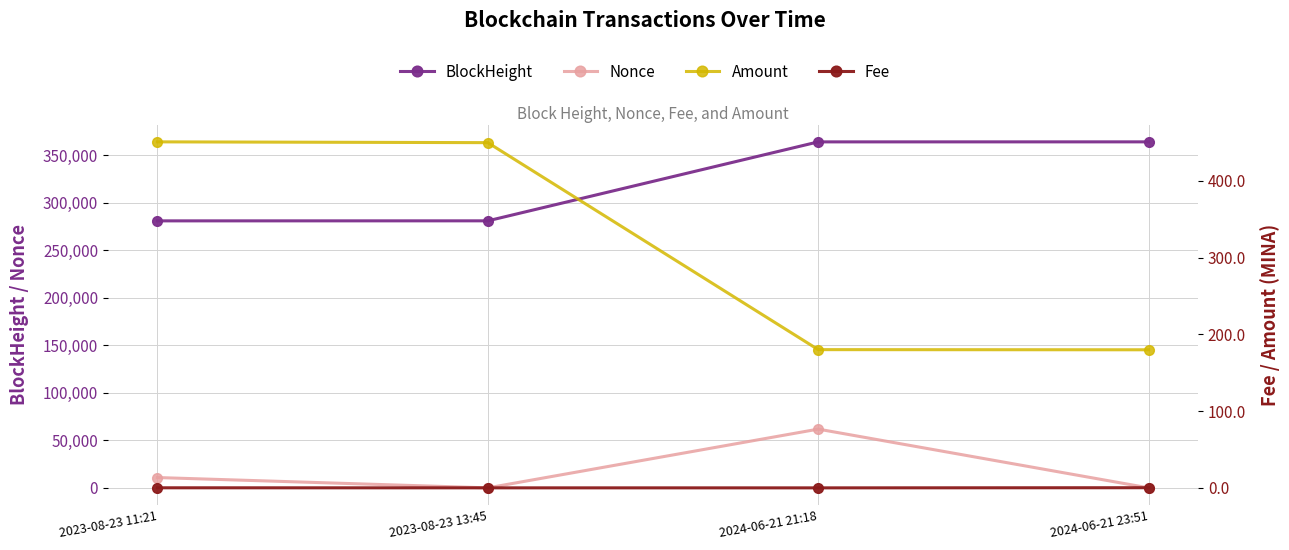

What is the value of the Amount point at the 2nd from the left?

449.8